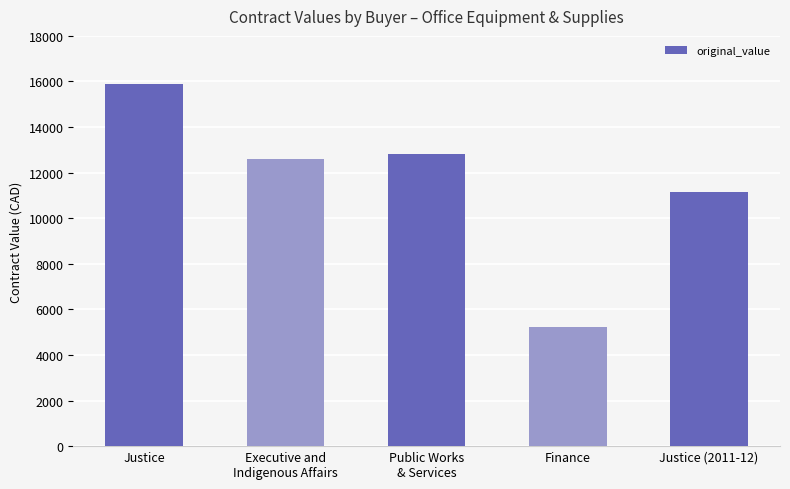

The chart shows a value of 18100.1 at Justice (2011-12). True or false?

False